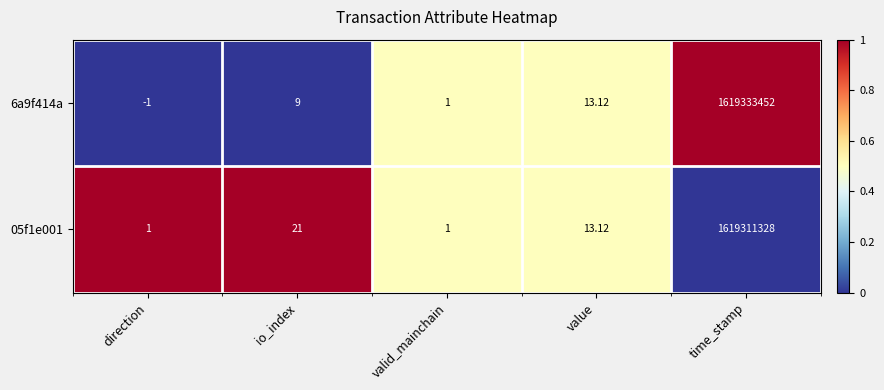

Rank the categories by 6a9f414a value from lowest to highest.

direction, valid_mainchain, io_index, value, time_stamp